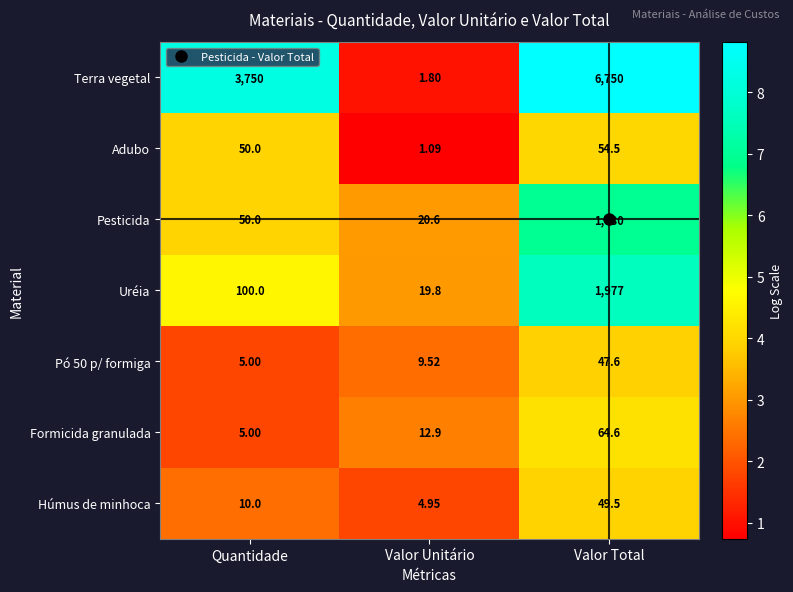

What is the difference between the highest and lowest values at Quantidade?

3745.0